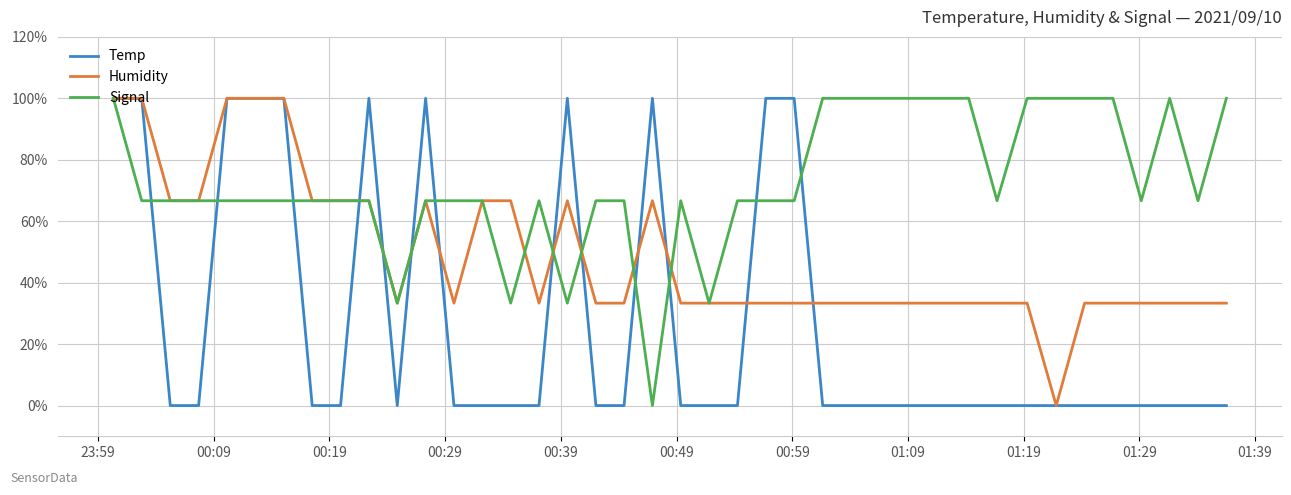

List the series in order of their overall mean, highest first.

Signal, Humidity, Temp